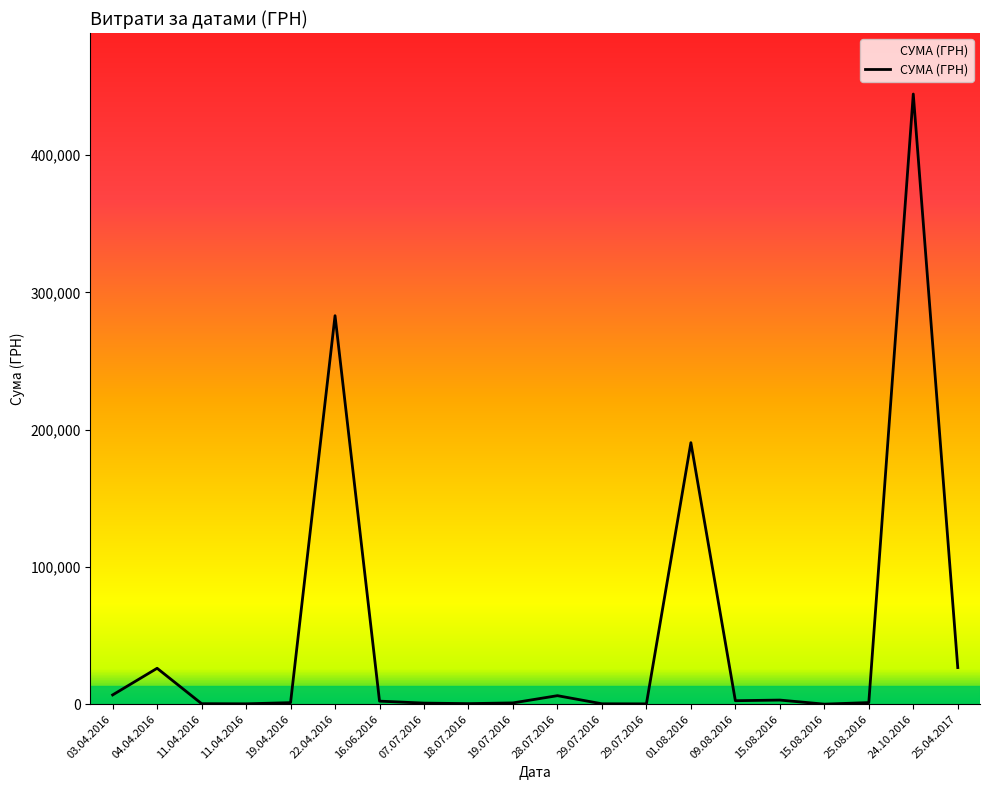

How many lines are shown in the chart?

1